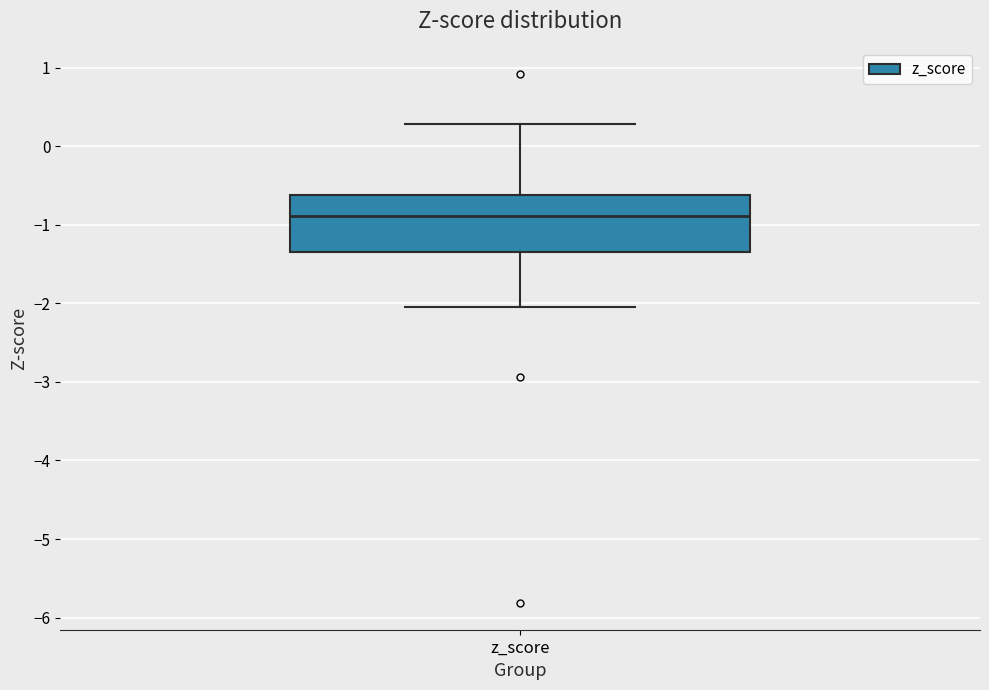

Where does the lower whisker of the box for z_score end on the y-axis? The values are not printed on the chart, so give them approximately, as read against the axis.

-2.1